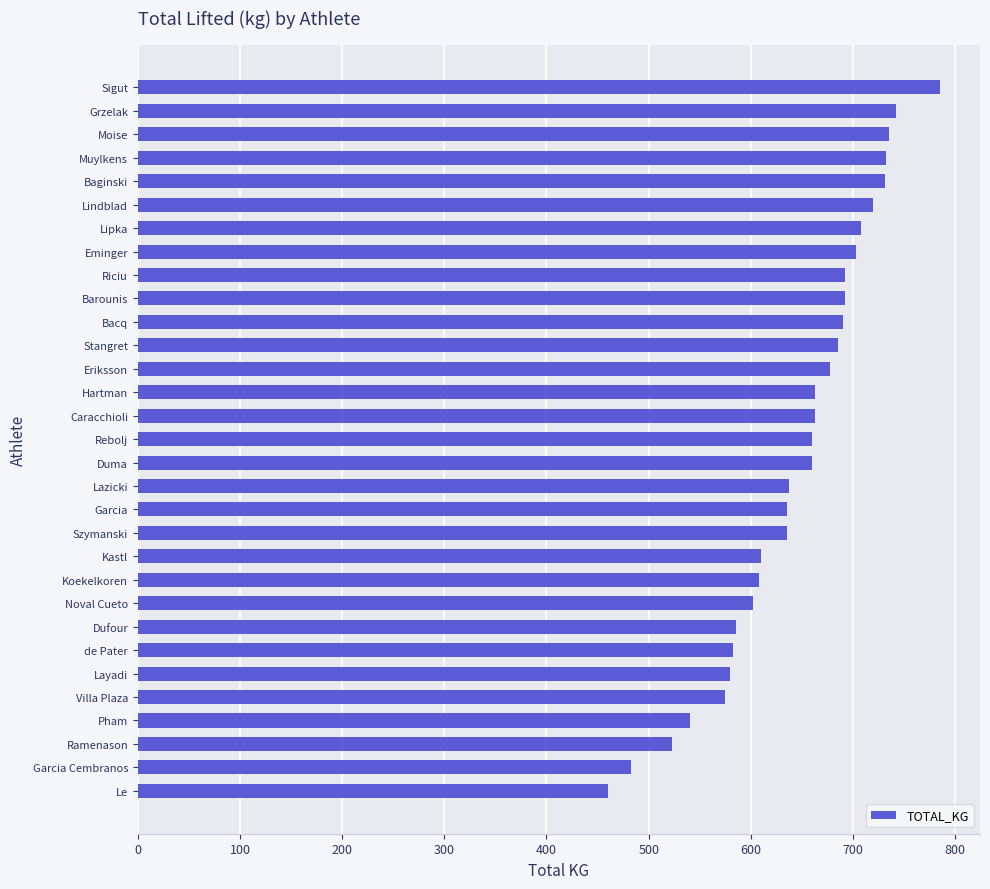

Is it true that the value at Villa Plaza is 761.6?

False